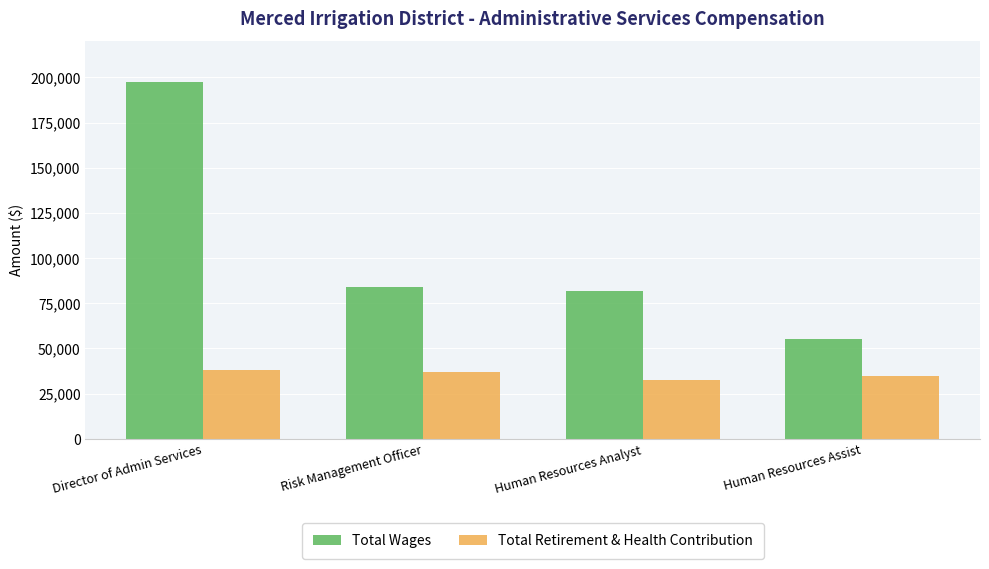

Which series has the widest spread of values?

Total Wages